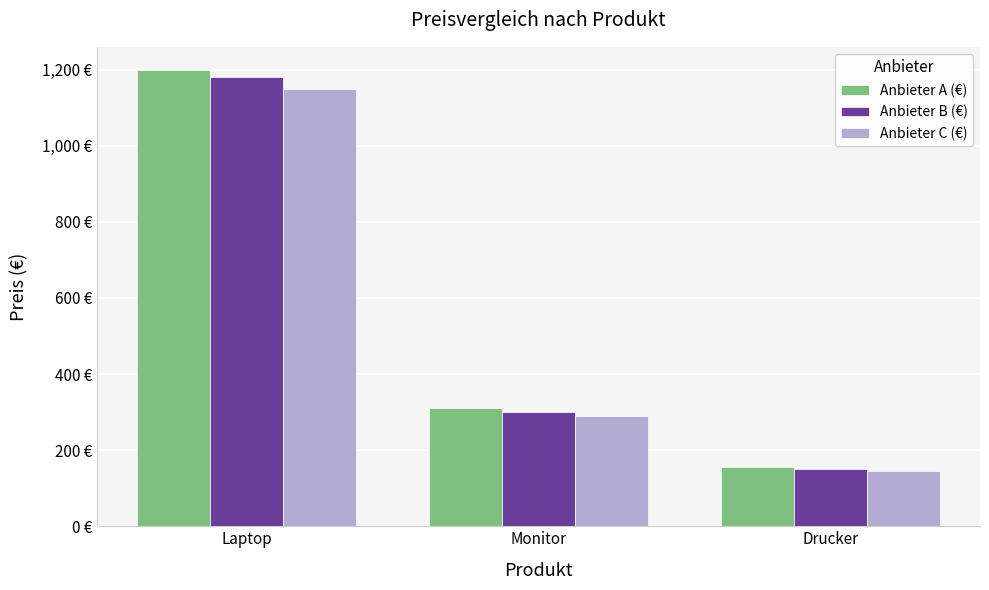

Does the chart contain any negative values?

No